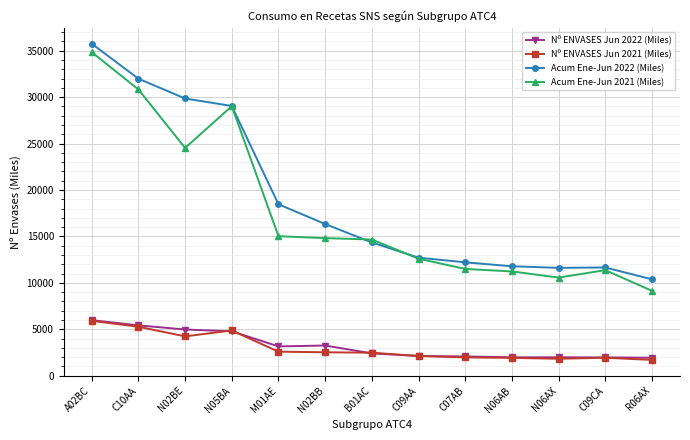

True or false: Nº ENVASES Jun 2021 (Miles) and Acum Ene-Jun 2022 (Miles) intersect in this chart.

False